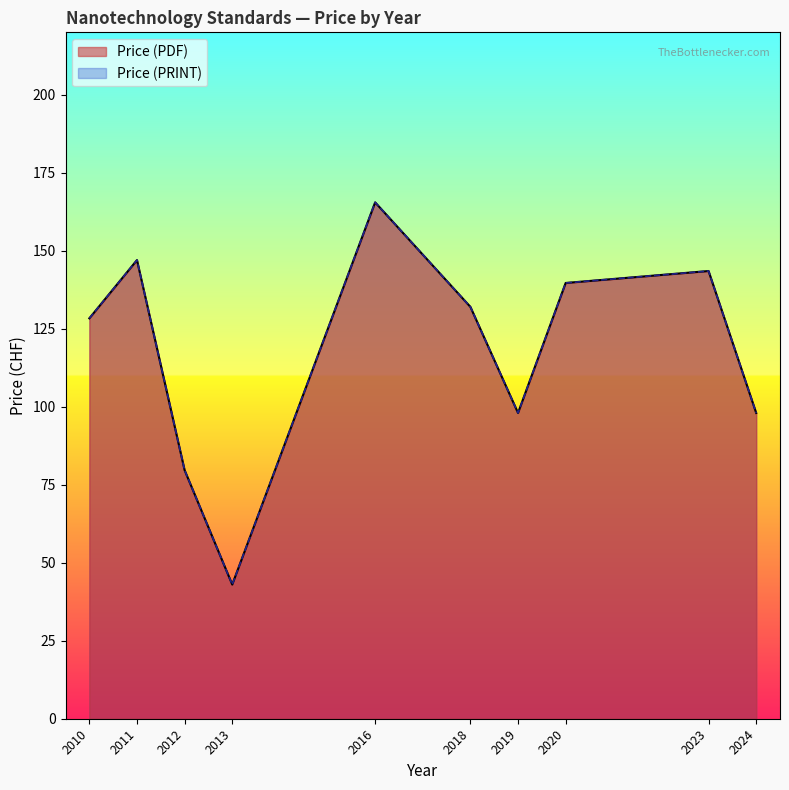

What is the minimum value shown in the chart?

43